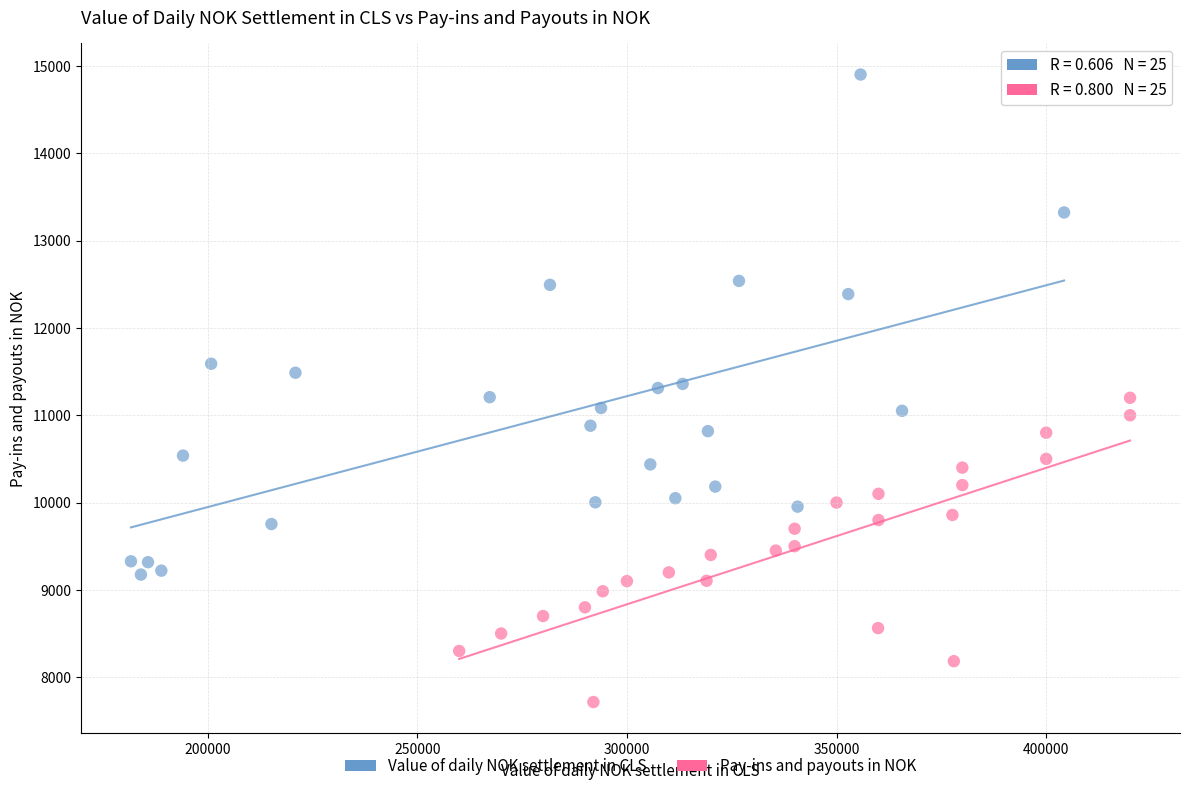

Which series reaches the maximum Y coordinate?

Value of daily NOK settlement in CLS